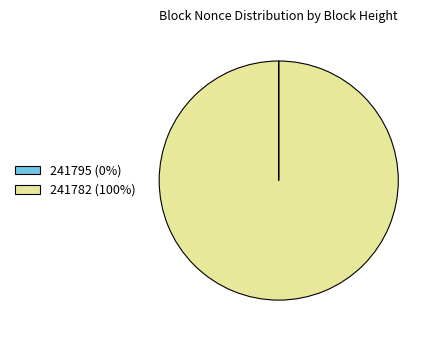

The 241782 (100%) slice represents 100% of the pie. True or false?

True